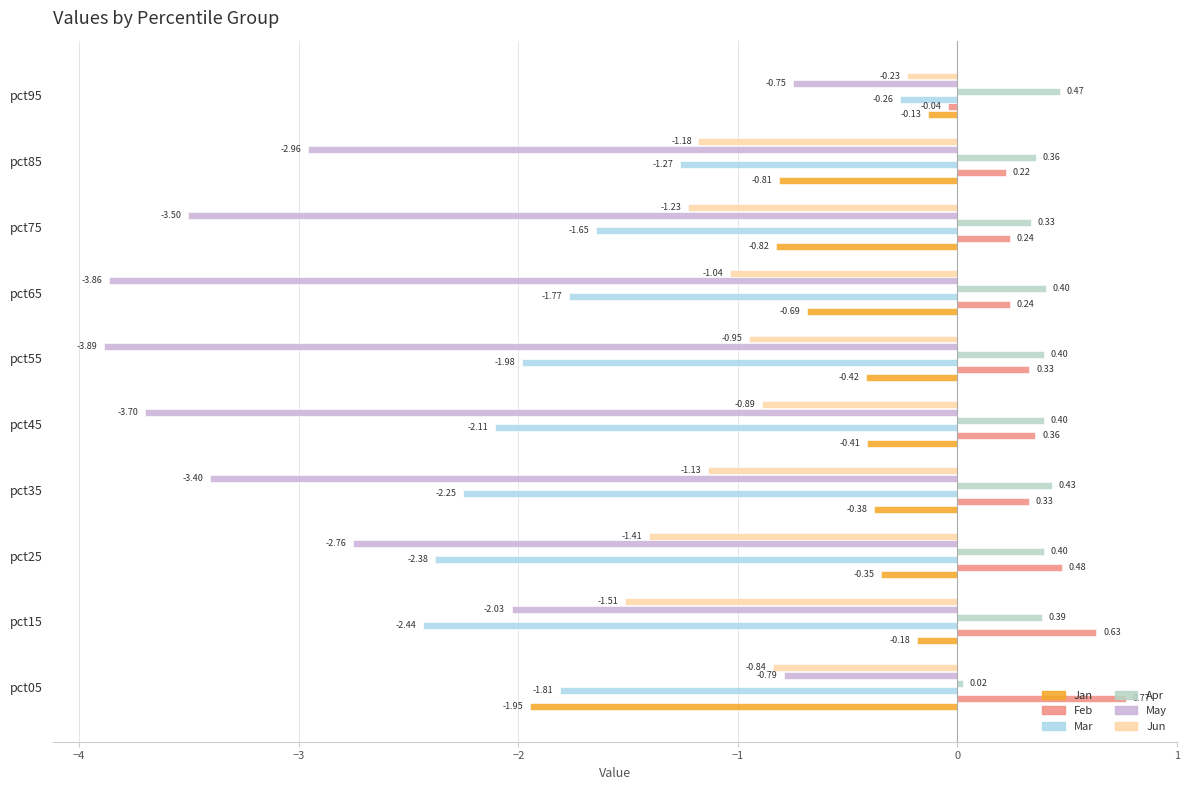

Reading left to right, what are all the values shown in this chart?

Jan: -1.9	-0.2	-0.3	-0.4	-0.4	-0.4	-0.7	-0.8	-0.8	-0.1
Feb: 0.8	0.6	0.5	0.3	0.4	0.3	0.2	0.2	0.2	-0.0
Mar: -1.8	-2.4	-2.4	-2.3	-2.1	-2.0	-1.8	-1.6	-1.3	-0.3
Apr: 0.0	0.4	0.4	0.4	0.4	0.4	0.4	0.3	0.4	0.5
May: -0.8	-2.0	-2.8	-3.4	-3.7	-3.9	-3.9	-3.5	-3.0	-0.7
Jun: -0.8	-1.5	-1.4	-1.1	-0.9	-1.0	-1.0	-1.2	-1.2	-0.2